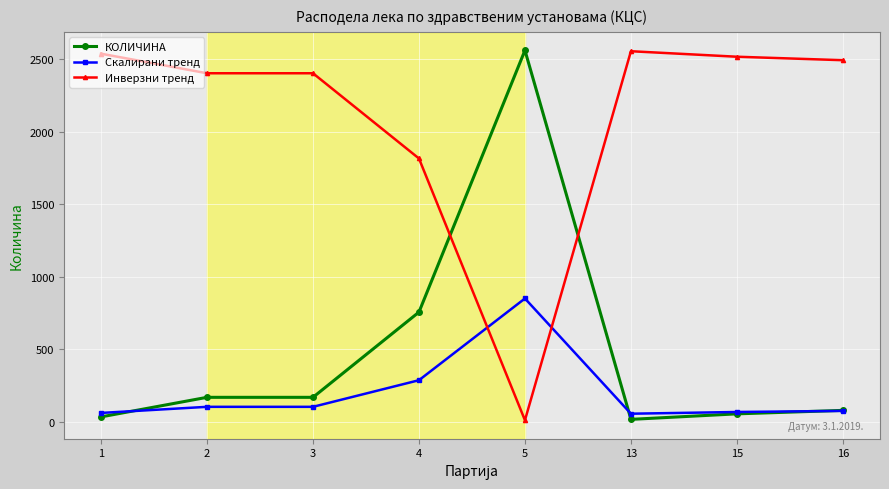

True or false: КОЛИЧИНА has more than 0 interior local peaks.

True